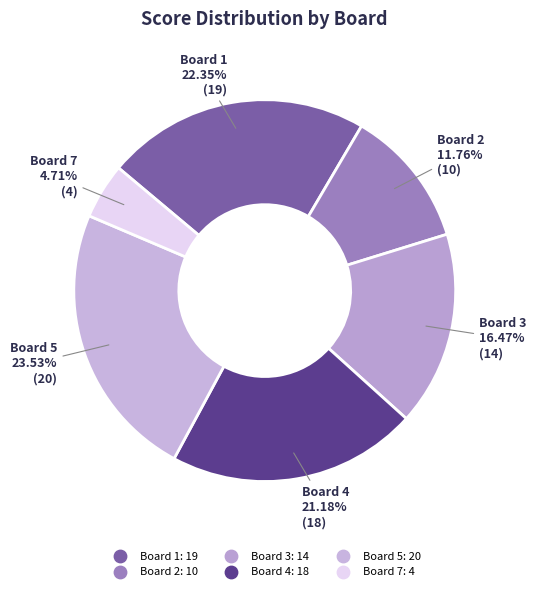

Which slice is the largest?

Board 5